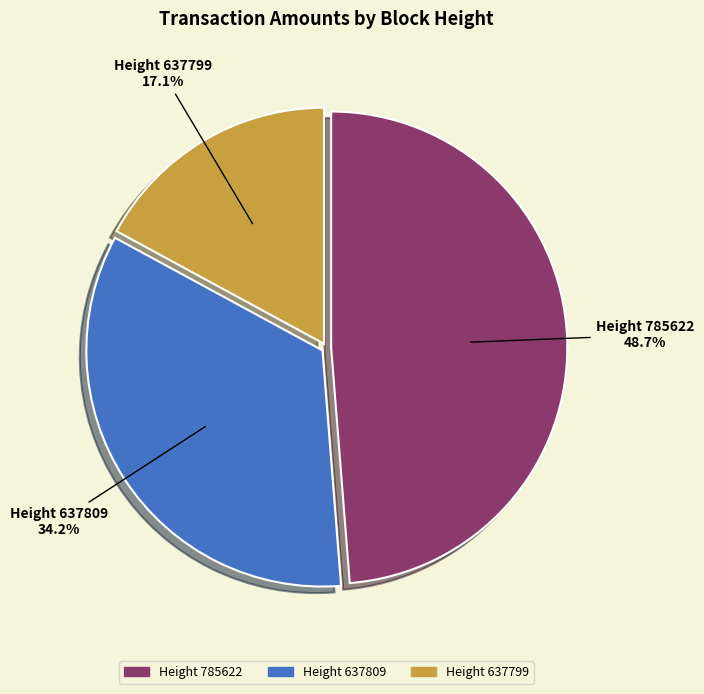

Which slice is the largest?

Height 785622